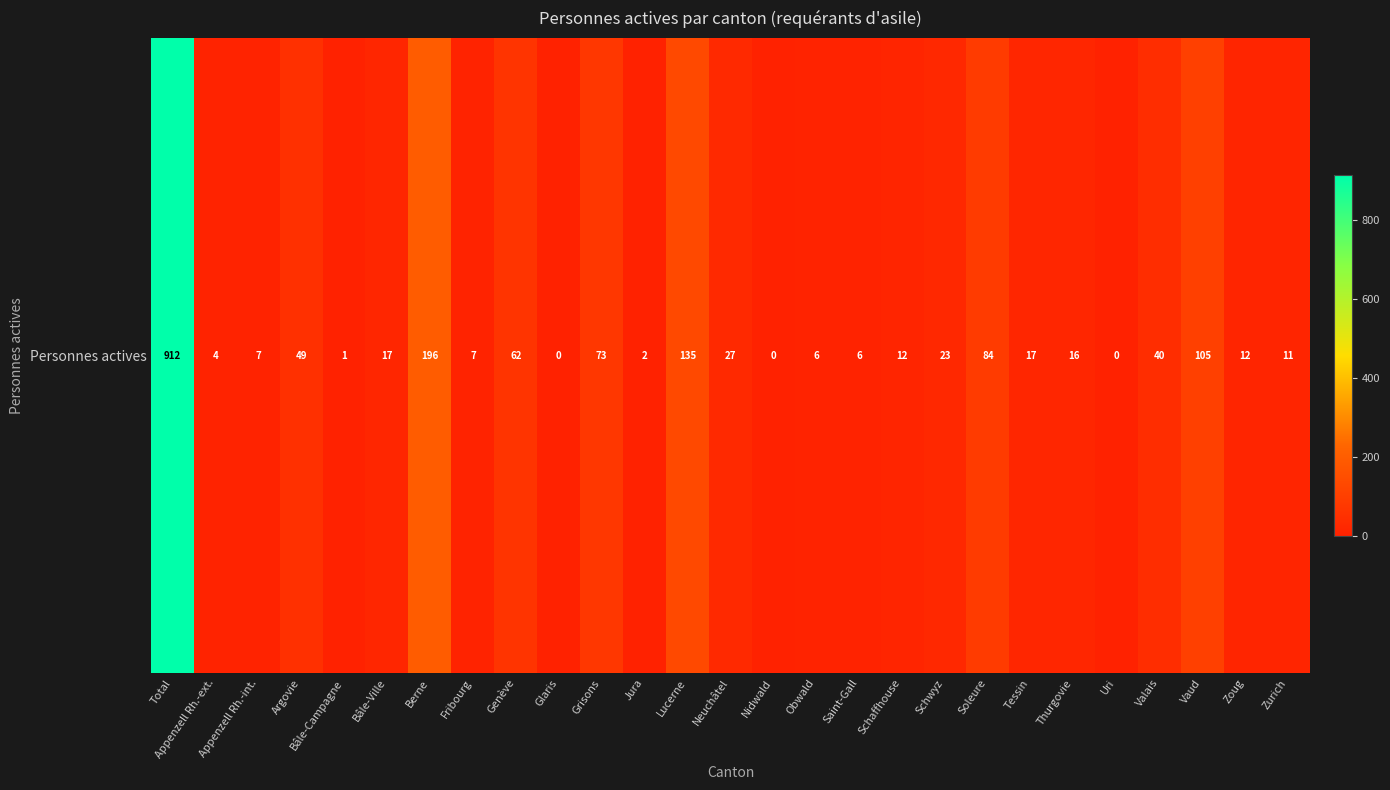

List the labels in order of value, largest first.

Total, Berne, Lucerne, Vaud, Soleure, Grisons, Genève, Argovie, Valais, Neuchâtel, Schwyz, Bâle-Ville, Tessin, Thurgovie, Schaffhouse, Zoug, Zurich, Appenzell Rh.-int., Fribourg, Obwald, Saint-Gall, Appenzell Rh.-ext., Jura, Bâle-Campagne, Glaris, Nidwald, Uri